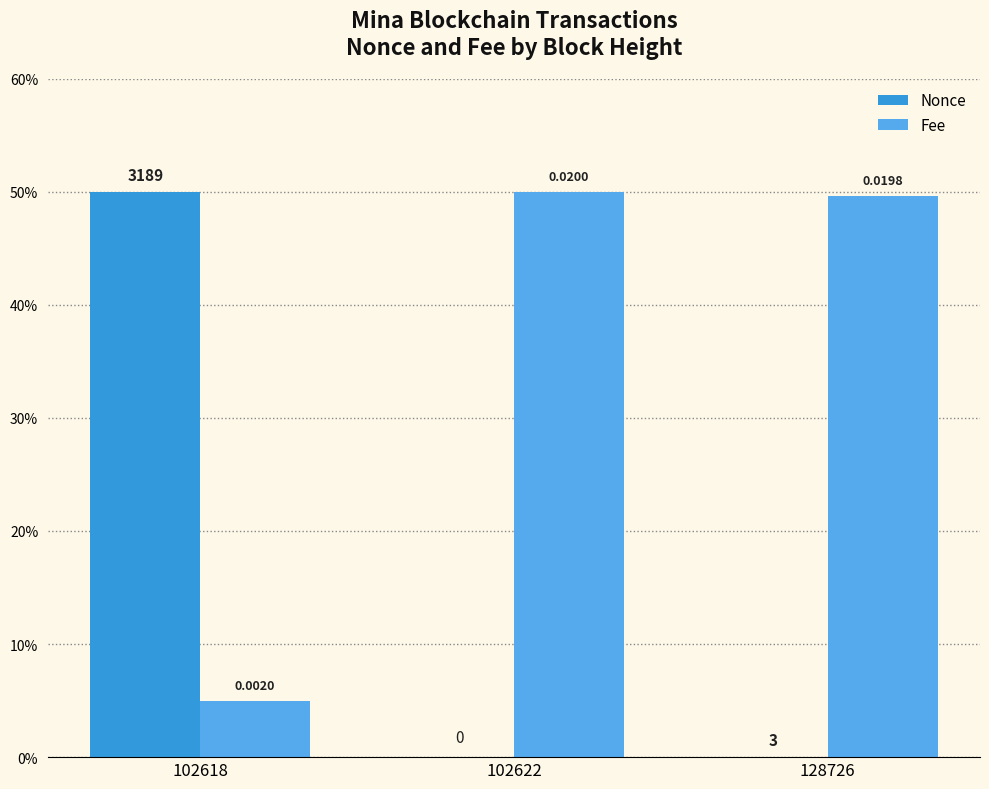

Is the value of Nonce at 102622 greater than the value of Fee at 102622?

No